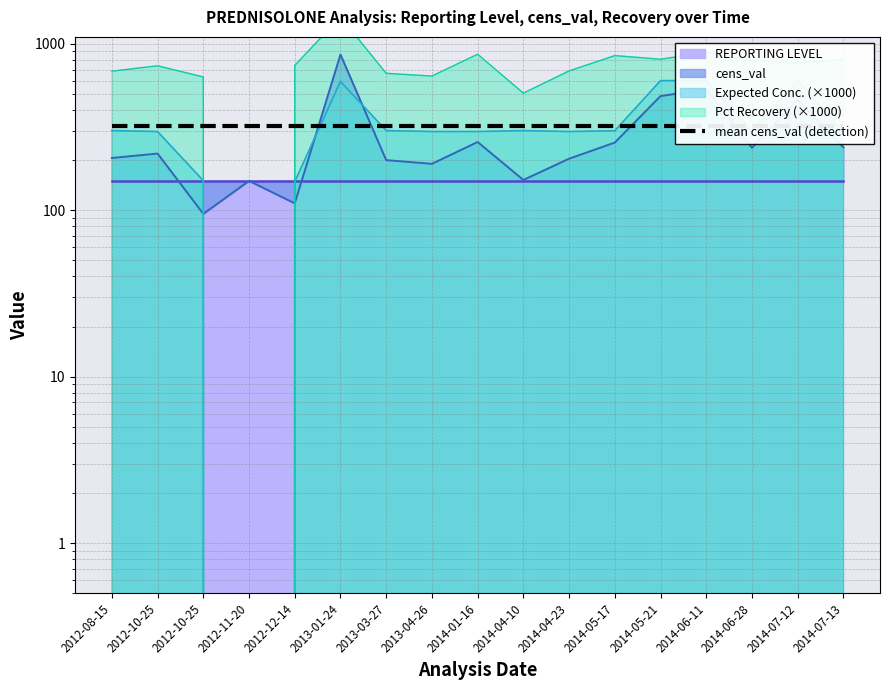

Where is Expected Conc. nearest to the value 300?

2014-05-17